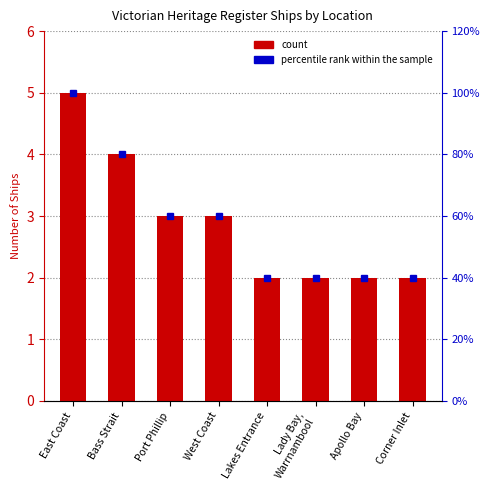

Rank the categories by value from highest to lowest.

East Coast, Bass Strait, Port Phillip, West Coast, Lakes Entrance, Lady Bay,
Warrnambool, Apollo Bay, Corner Inlet